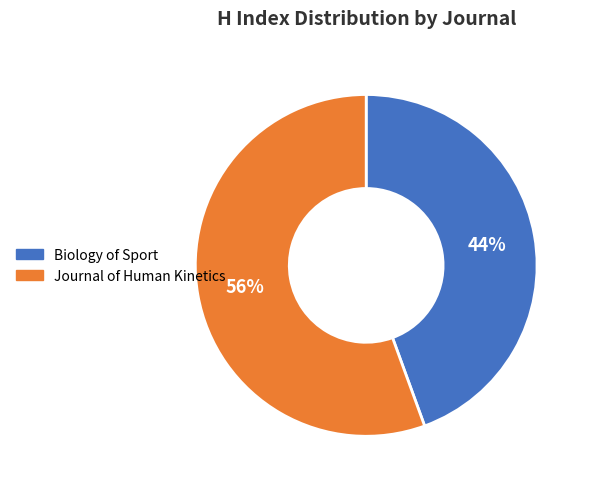

Do Journal of Human Kinetics and Biology of Sport together represent more than half of the pie?

Yes